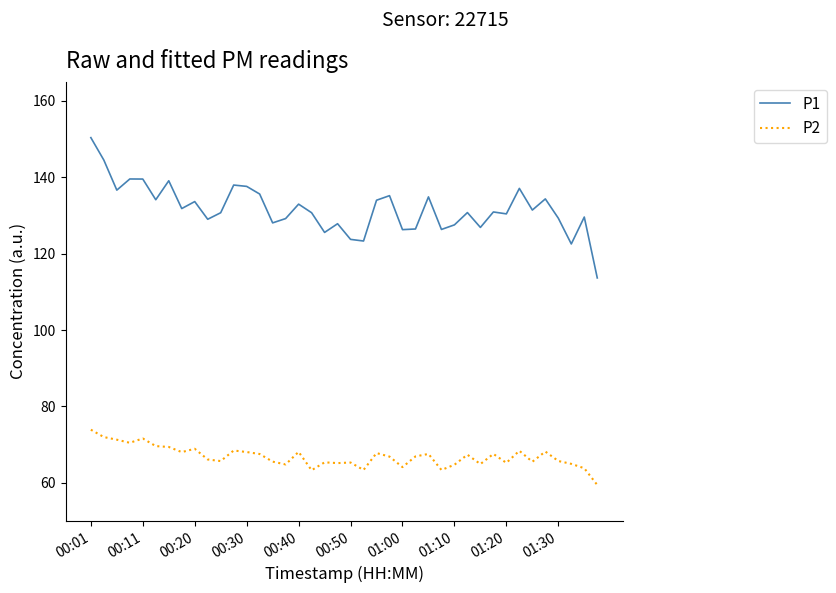

True or false: P1 and P2 intersect in this chart.

False